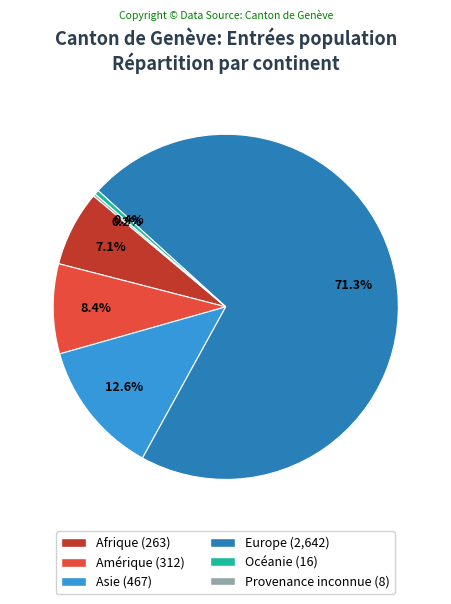

What percentage do Océanie and Asie together represent?

13.0%